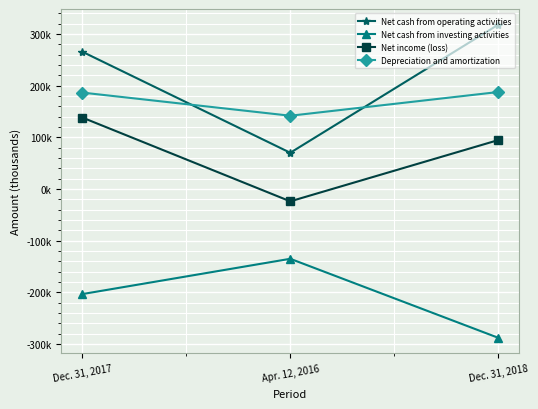

List the series in order of their peak value, highest first.

Net cash from operating activities, Depreciation and amortization, Net income (loss), Net cash from investing activities